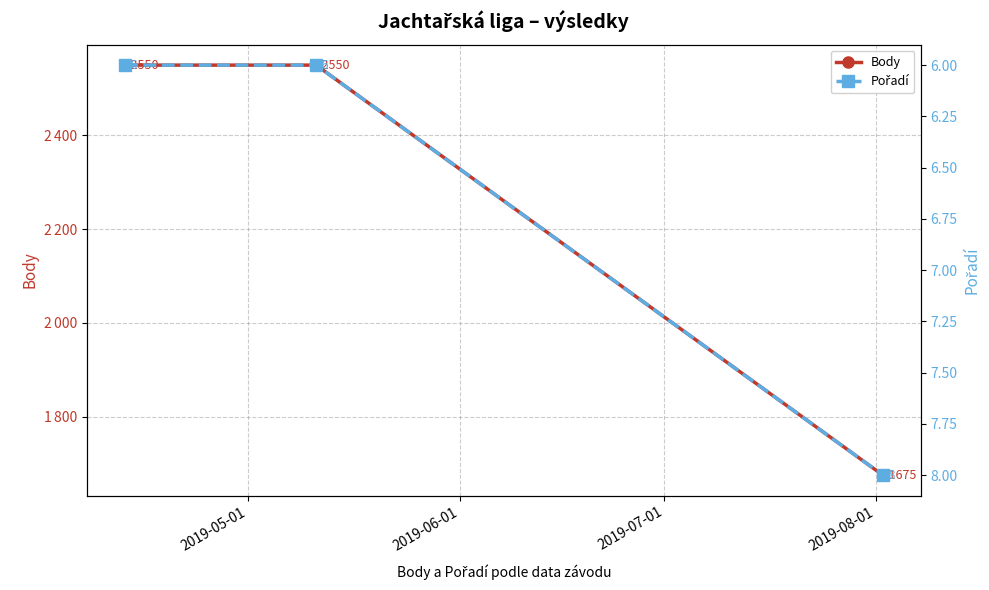

What position from the right is 2019-06-01?

2